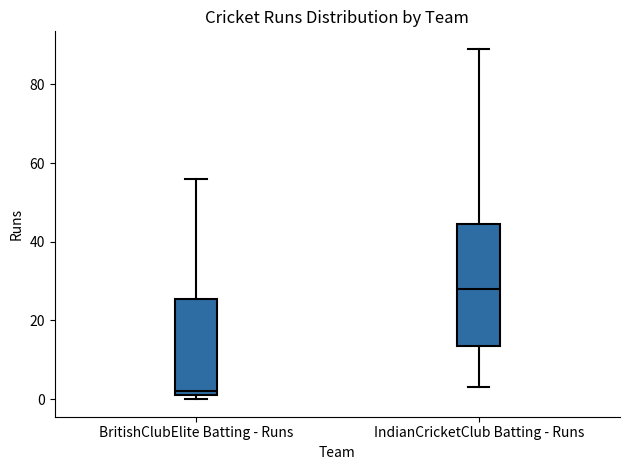

Reading left to right, transcribe this box plot: for each box, give where its median line is, the range the box spans, and where its two whiskers end, as read against the y-axis. The values are not printed on the chart, so give them approximately, as read against the axis.

BritishClubElite Batting - Runs: median 2 (just above the box's lower edge), box 2 to 26, whiskers 0 to 56
IndianCricketClub Batting - Runs: median 28, box 14 to 44, whiskers 4 to 90